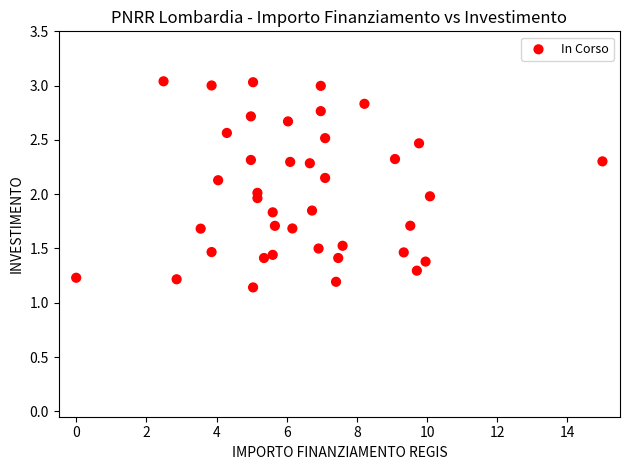

What is the range of X values (max minus min)?

15.0